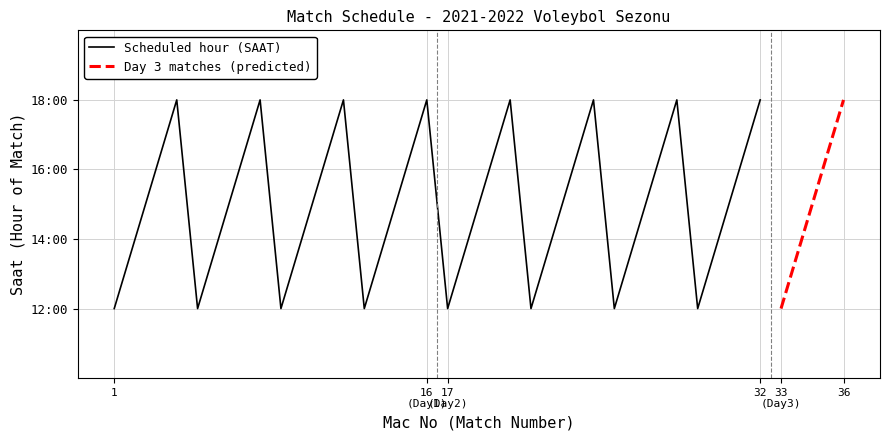

True or false: Cumulative Matches and Match Count per Hour intersect in this chart.

False